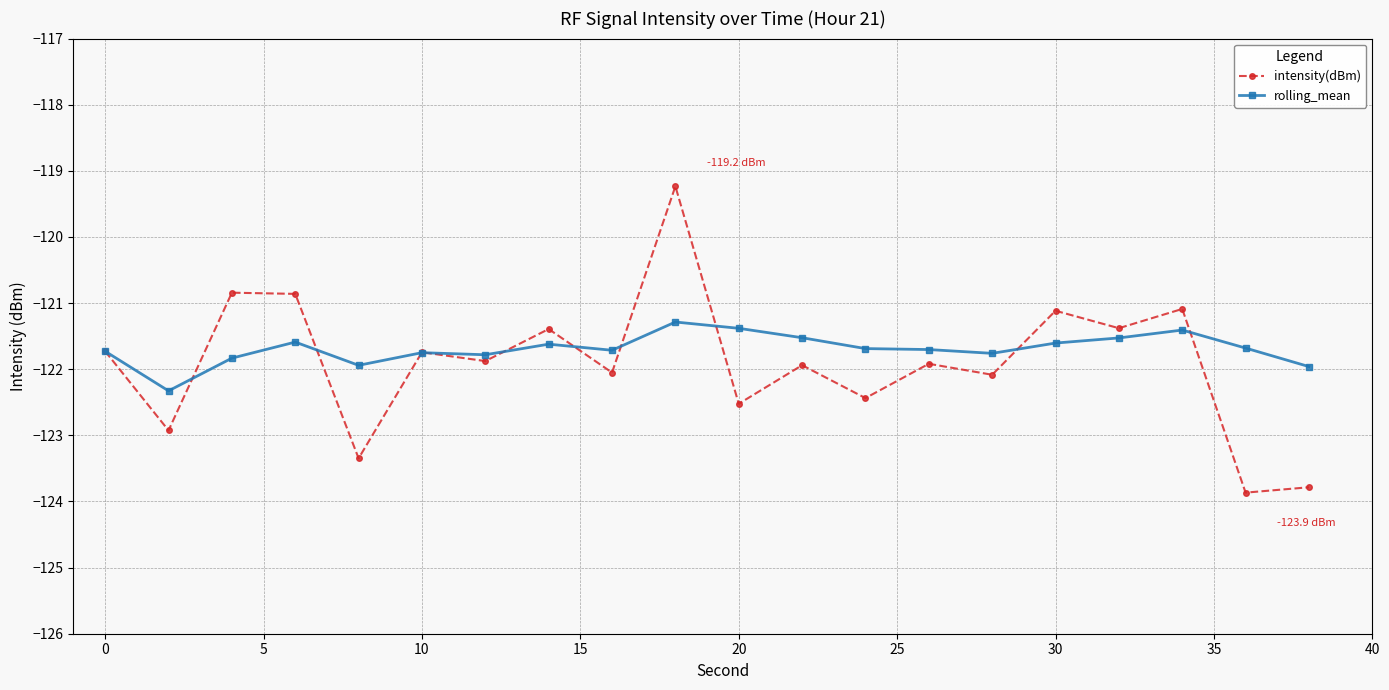

List the series in order of their peak value, lowest first.

rolling_mean, intensity(dBm)